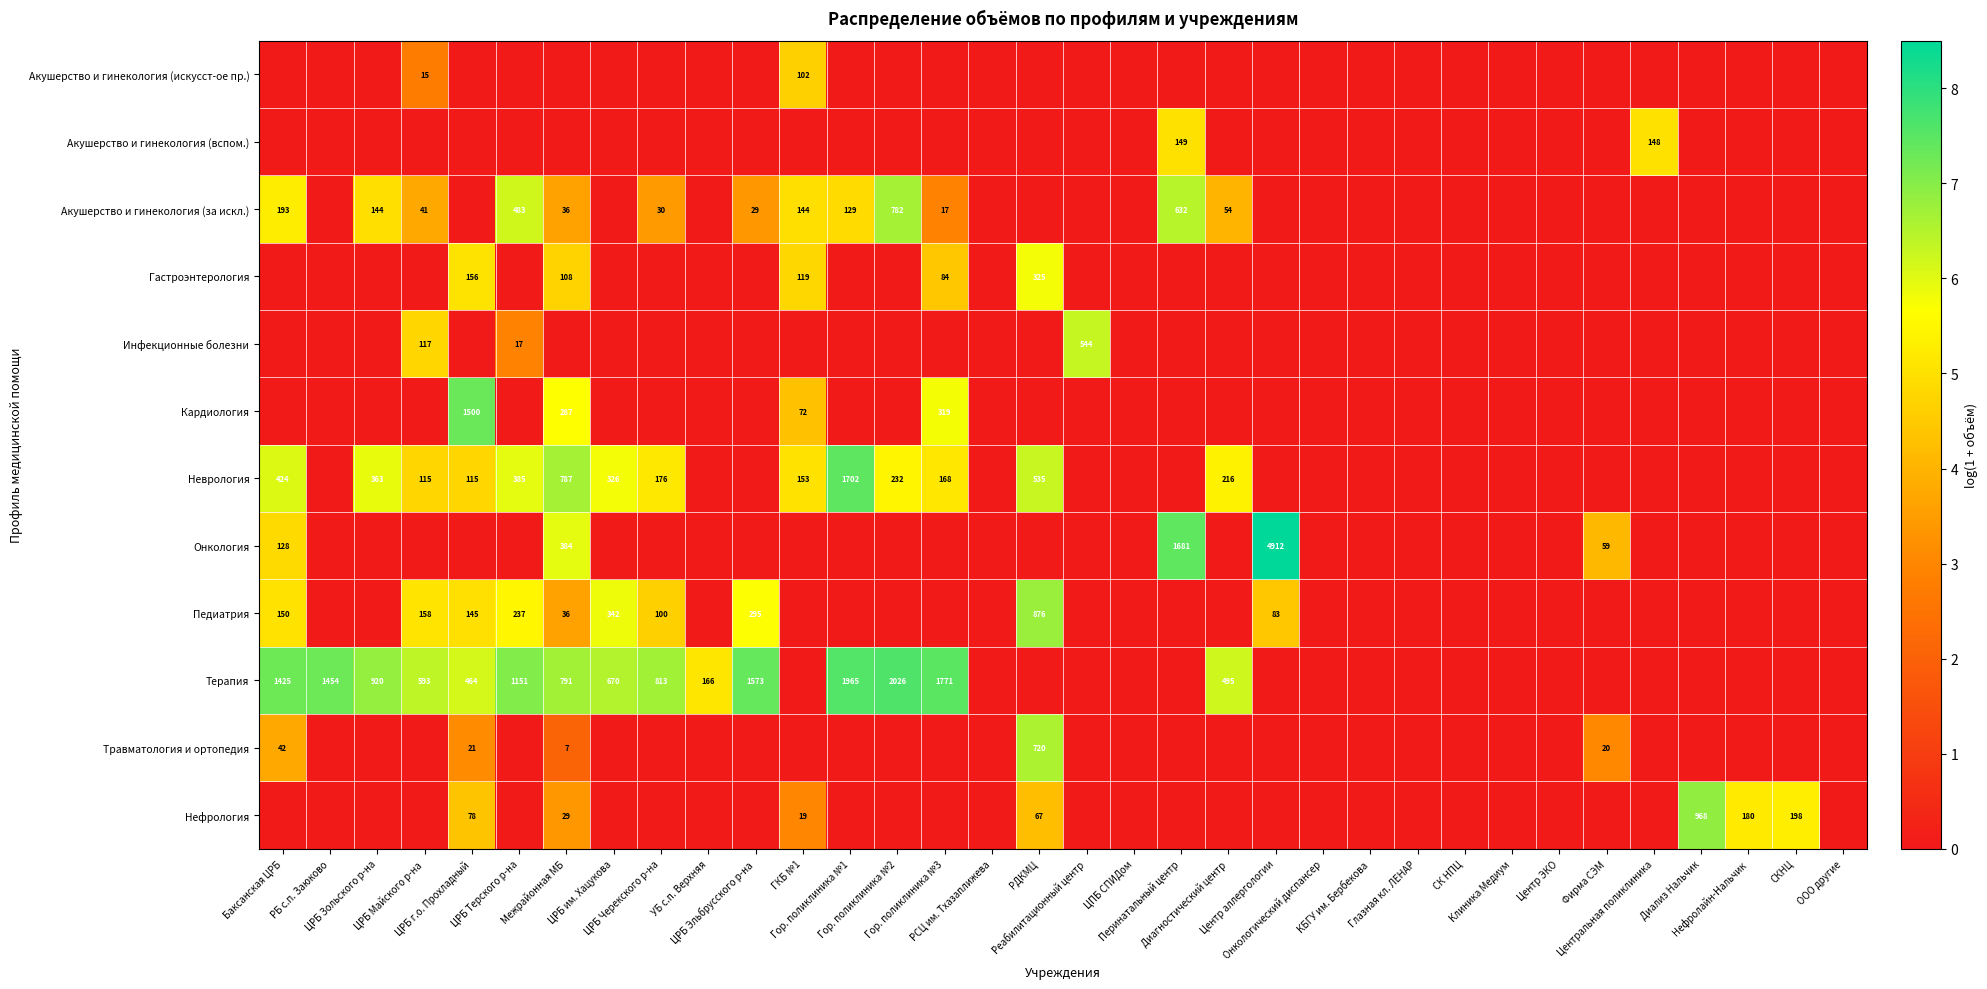

What is the maximum value shown in the chart?

8.5